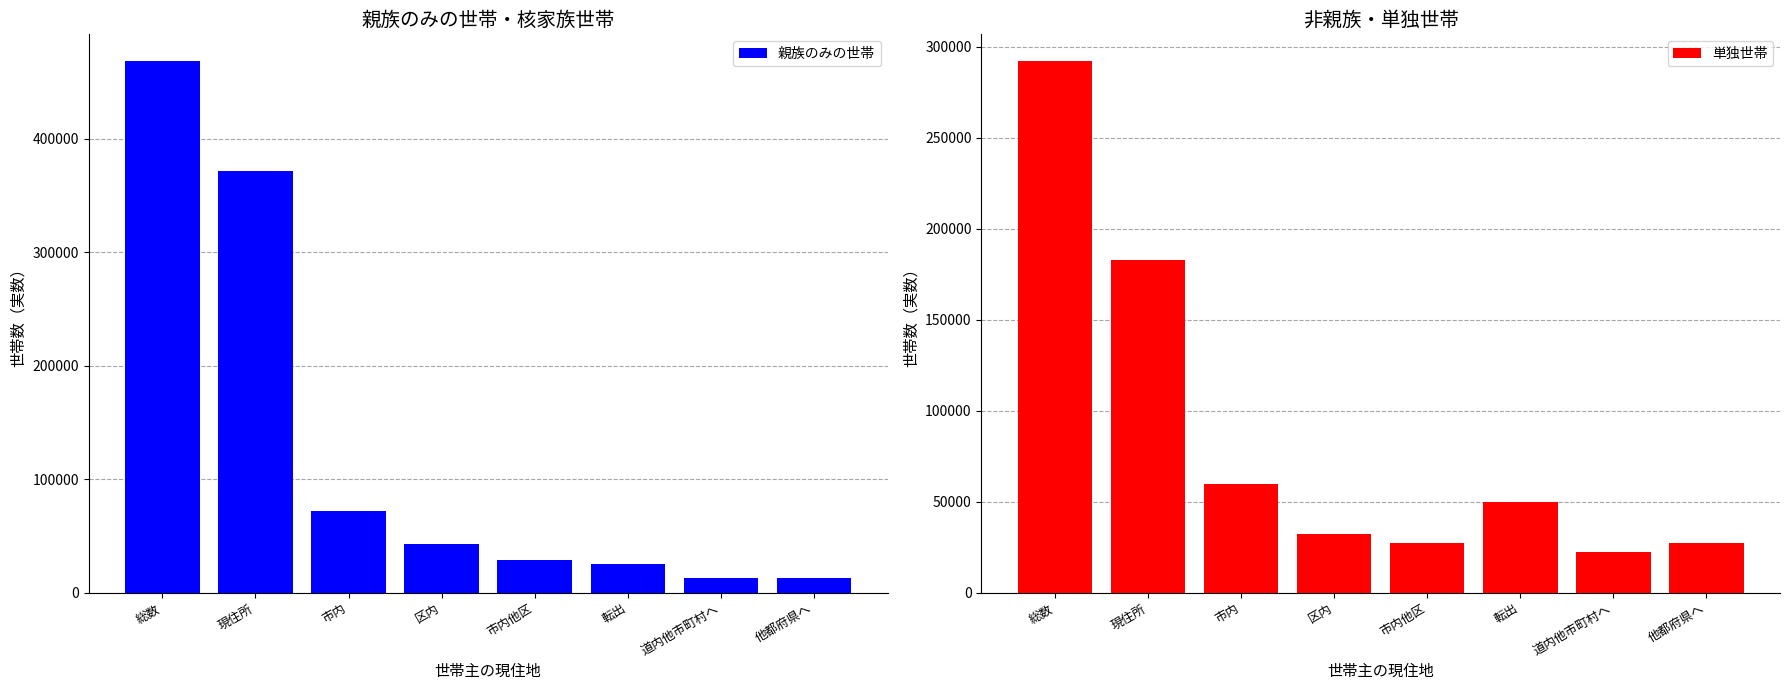

What is the average value of the 単独世帯 series?

86710